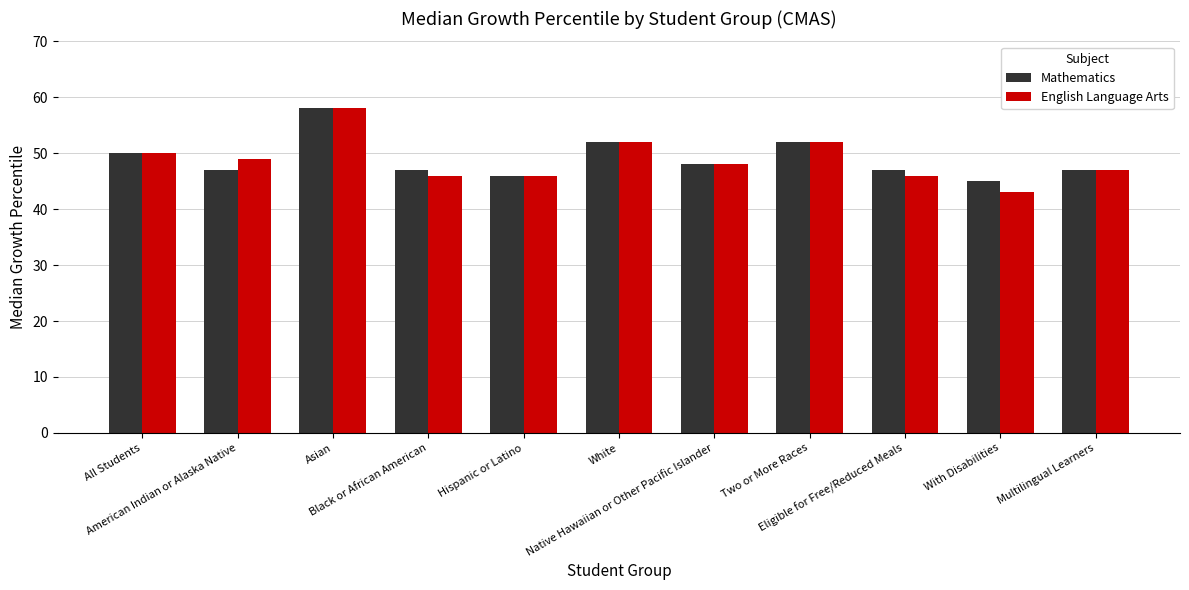

How many categories are shown in the chart?

11